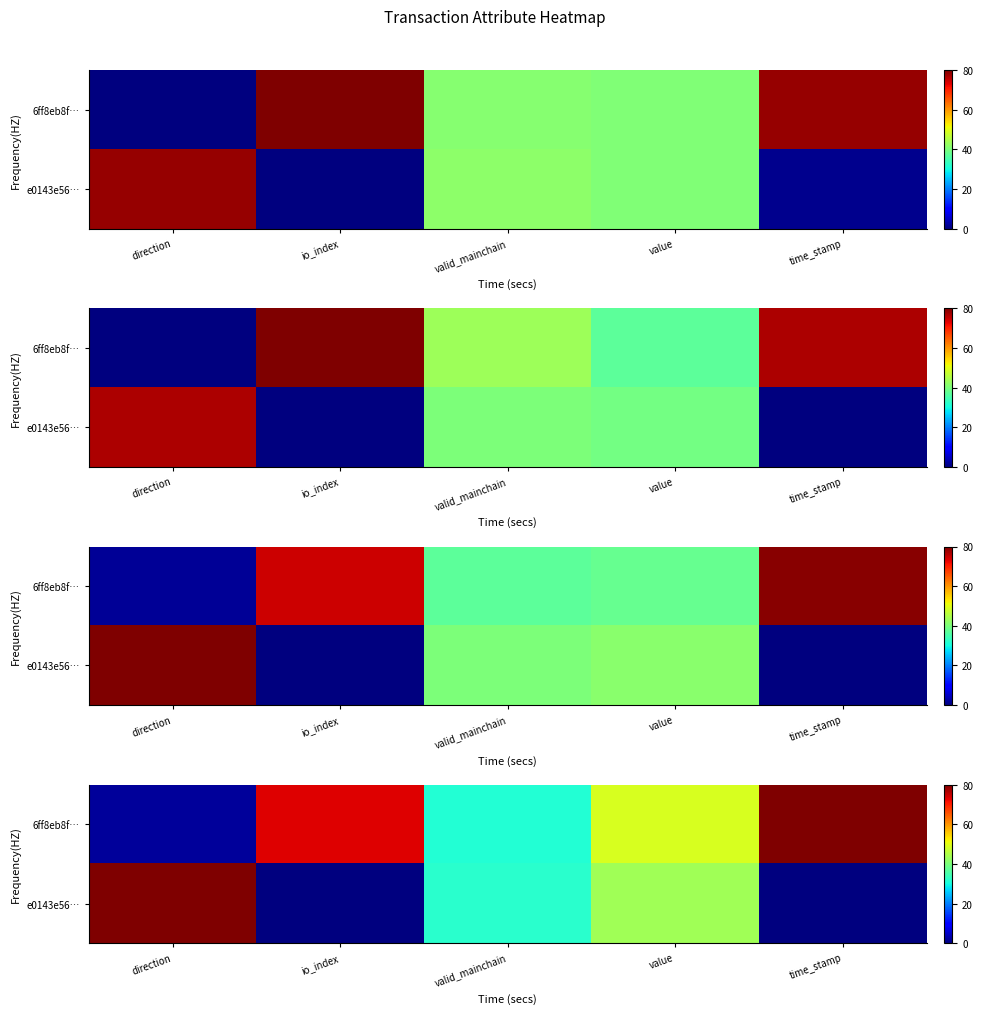

What is the approximate value of 6ff8eb8f… at value?

49.0